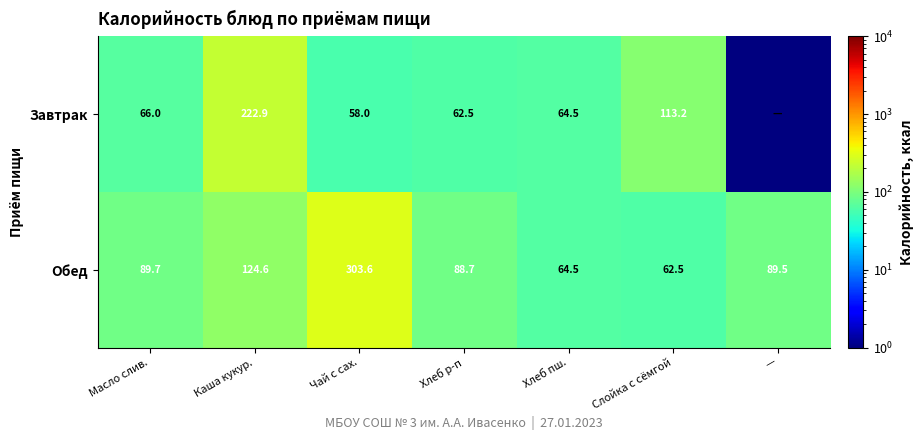

The Обед series shows 34.3 at Хлеб пш.. True or false?

False